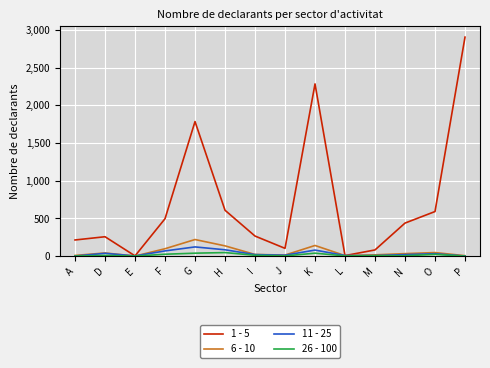

What are all the series names shown in the legend?

1 - 5, 6 - 10, 11 - 25, 26 - 100